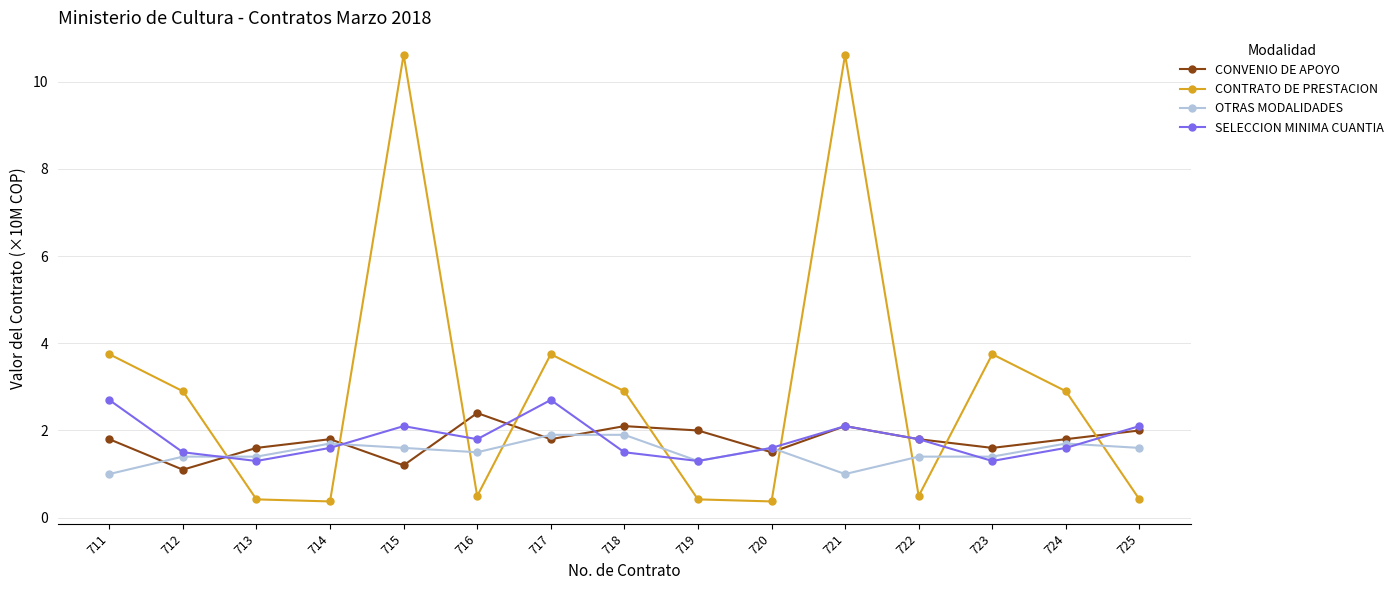

How many values in the CONTRATO DE PRESTACION series exceed 2?

8